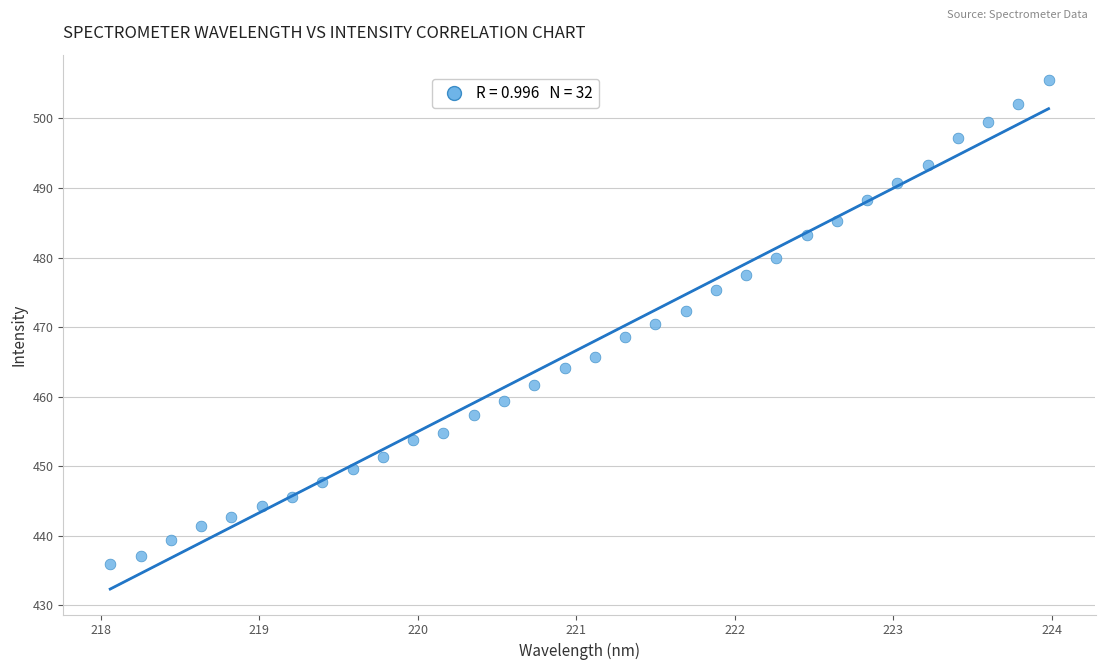

What is the range of Y values (max minus min)?

69.6